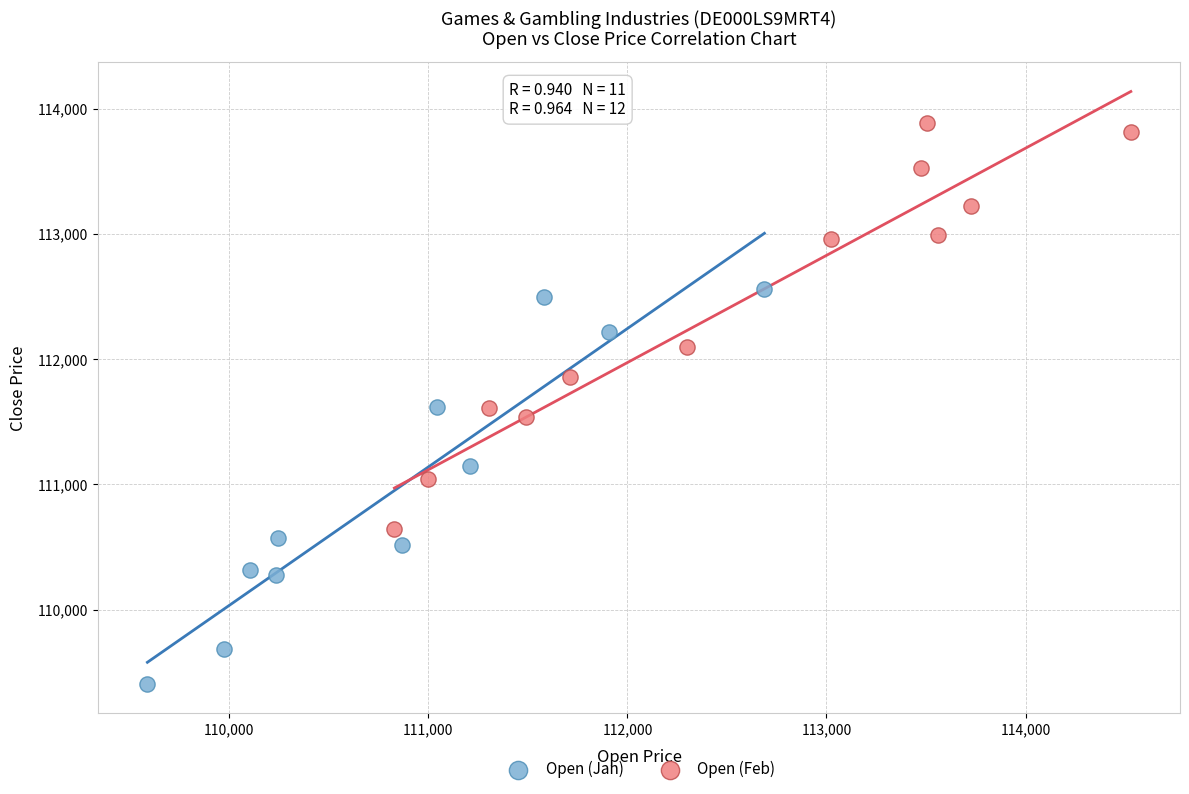

Which series reaches the minimum Y coordinate?

Open (Jan)